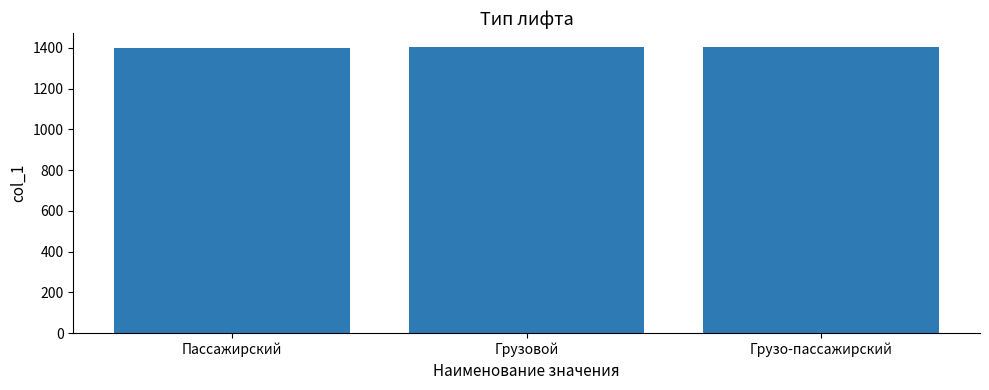

Are the bars grouped side by side (vs. stacked)?

No